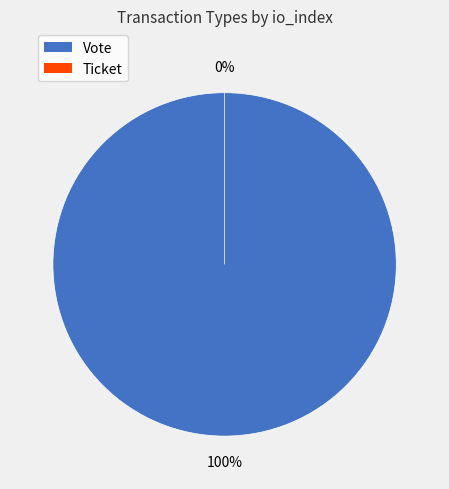

What percentage is NOT represented by Ticket?

100.0%